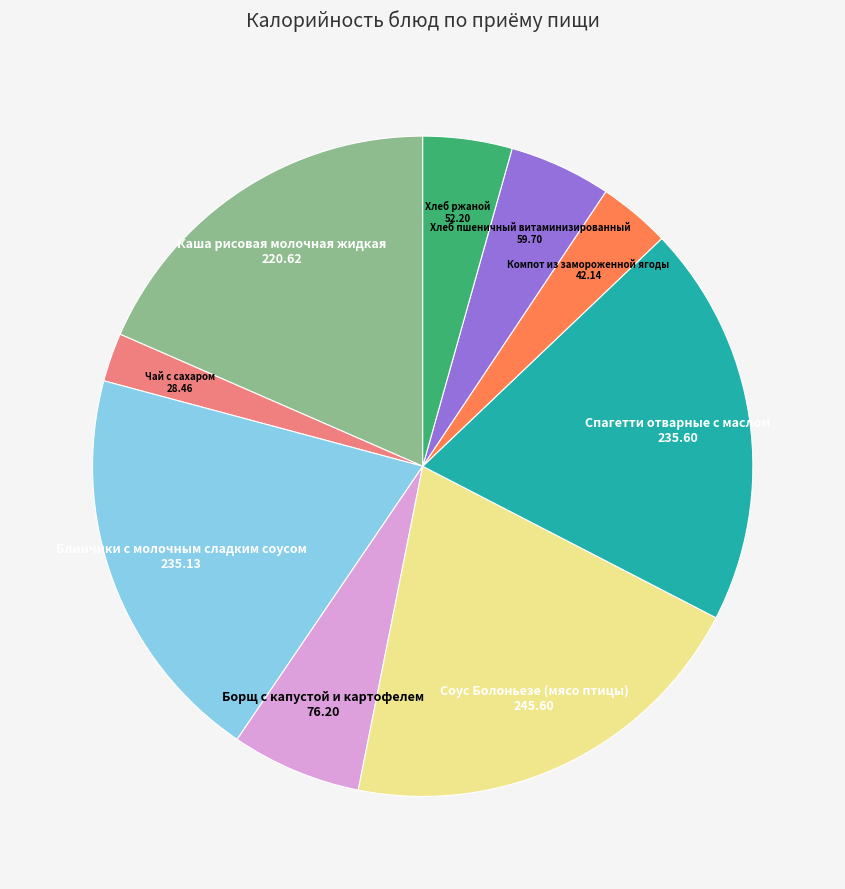

What is the largest slice in the pie chart?

Соус Болоньезе (мясо птицы)